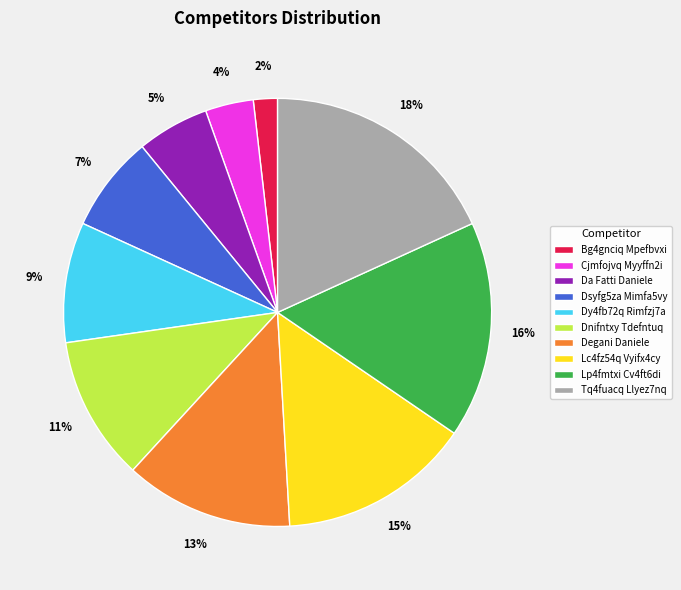

What percentage is the Da Fatti Daniele slice, to the nearest percent?

5%